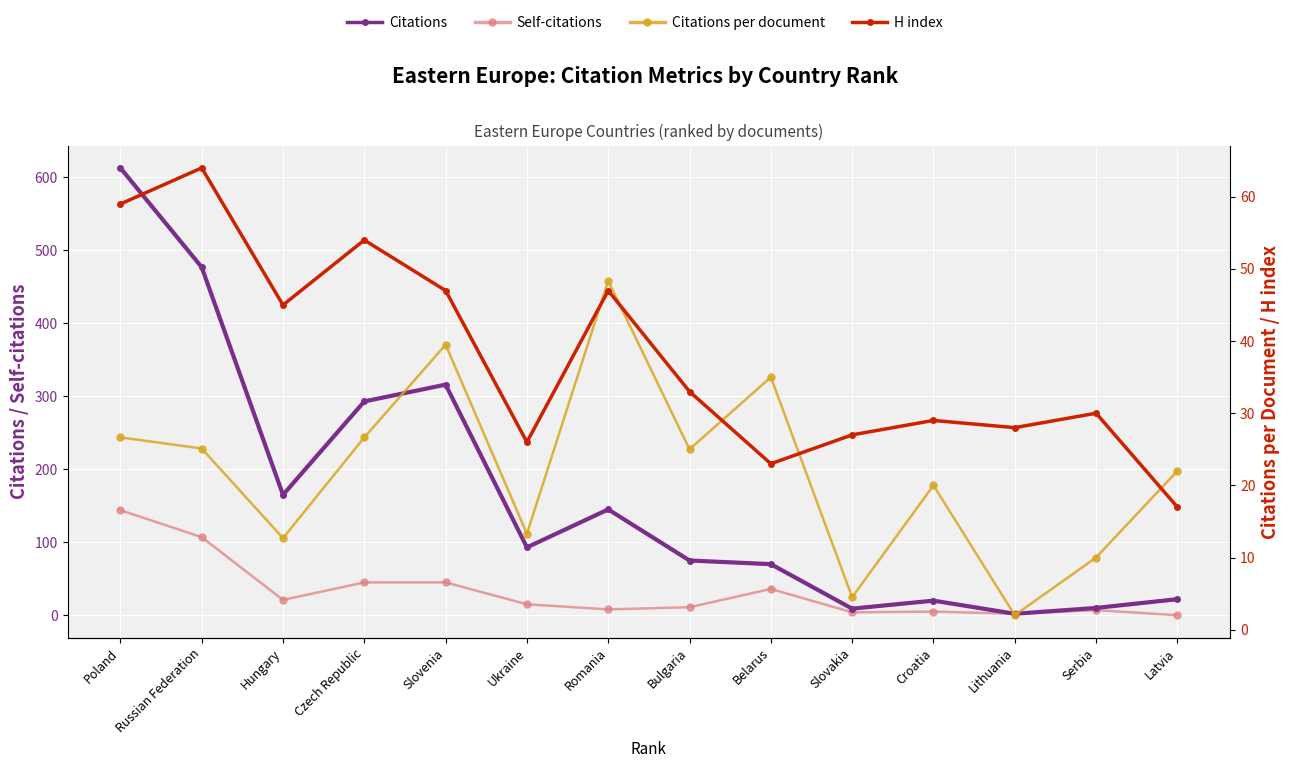

How many interior local peaks does the Citations series have?

3